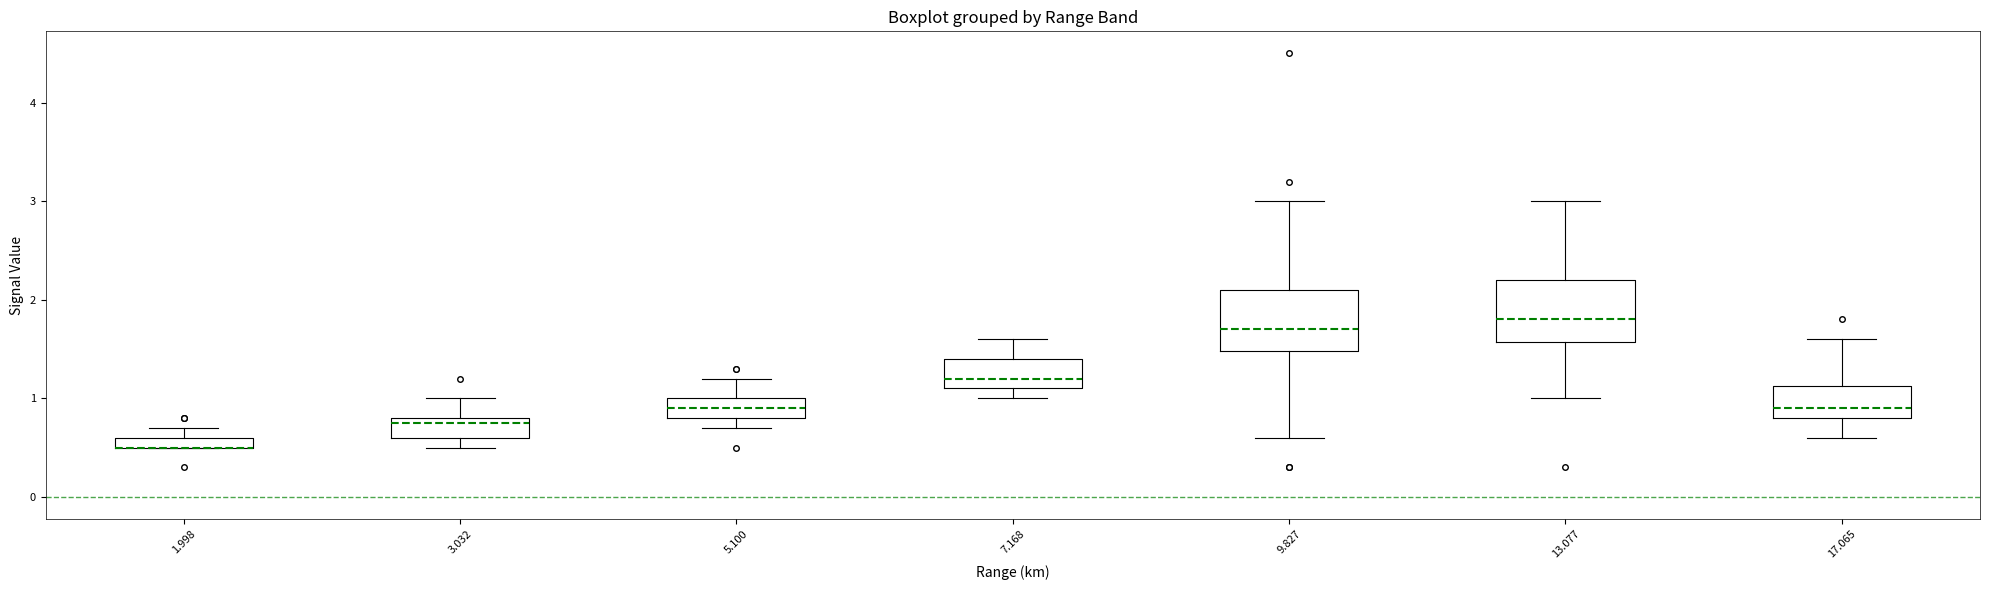

Where is the upper edge of the box at x = 3.032 on the y-axis? The values are not printed on the chart, so give them approximately, as read against the axis.

0.8